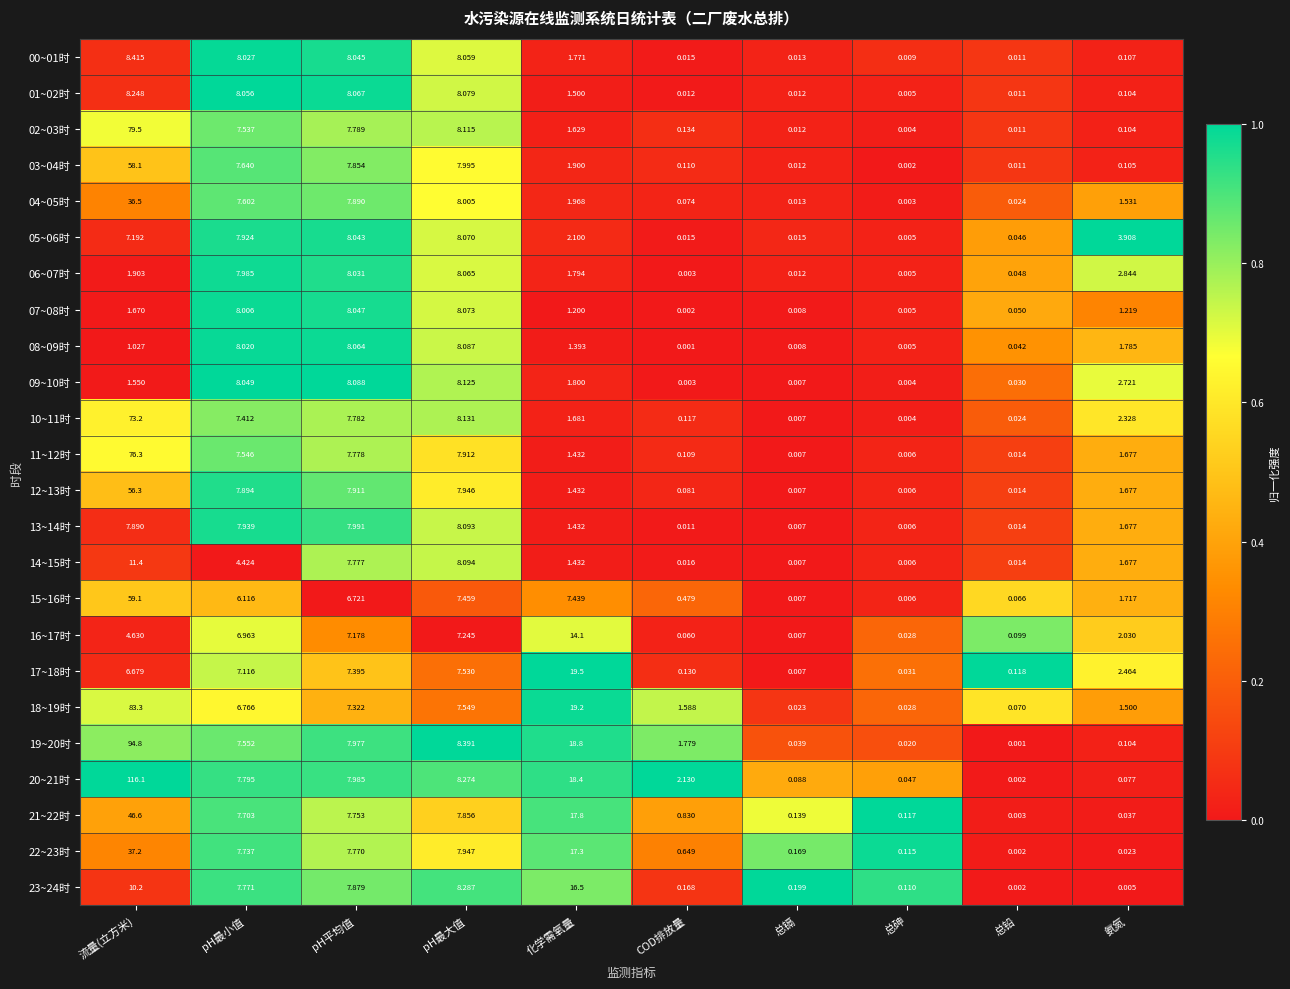

At which category is the sum across all series the highest?

流量(立方米)